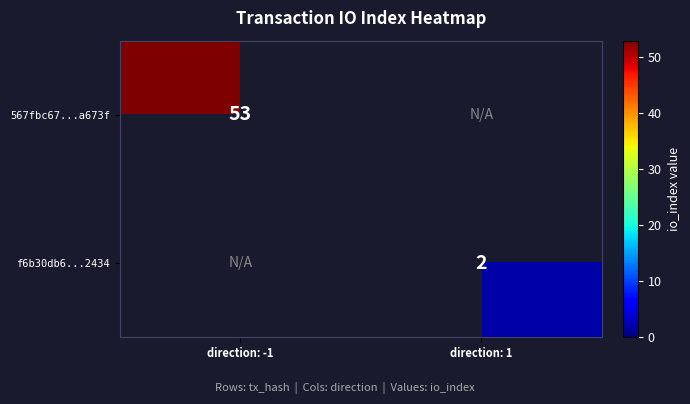

Is it true that 567fbc67...a673f equals 53 at direction: -1?

True